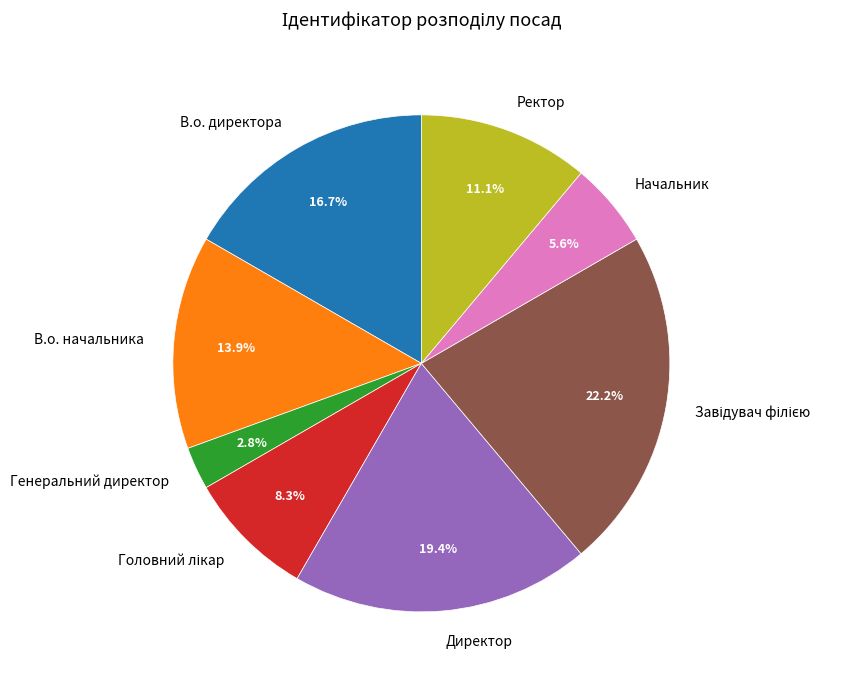

True or false: В.о. директора accounts for 22% of the total.

False